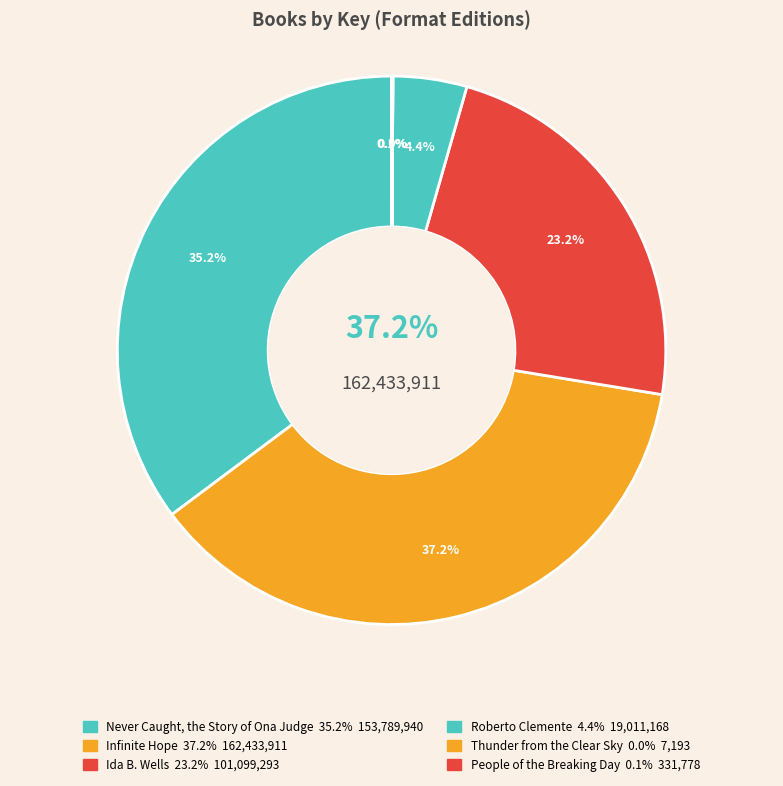

What is the change in value from Never Caught,
the Story of Ona Judge to Ida B. Wells?

-52690647